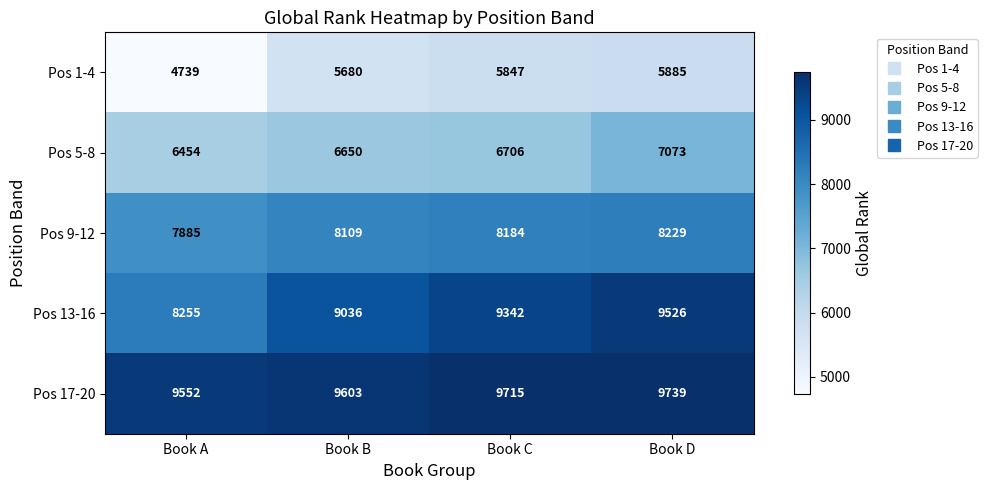

Reading left to right, extract all data points from this chart.

Pos 1-4: Book A=4739	Book B=5680	Book C=5847	Book D=5885
Pos 5-8: Book A=6454	Book B=6650	Book C=6706	Book D=7073
Pos 9-12: Book A=7885	Book B=8109	Book C=8184	Book D=8229
Pos 13-16: Book A=8255	Book B=9036	Book C=9342	Book D=9526
Pos 17-20: Book A=9552	Book B=9603	Book C=9715	Book D=9739